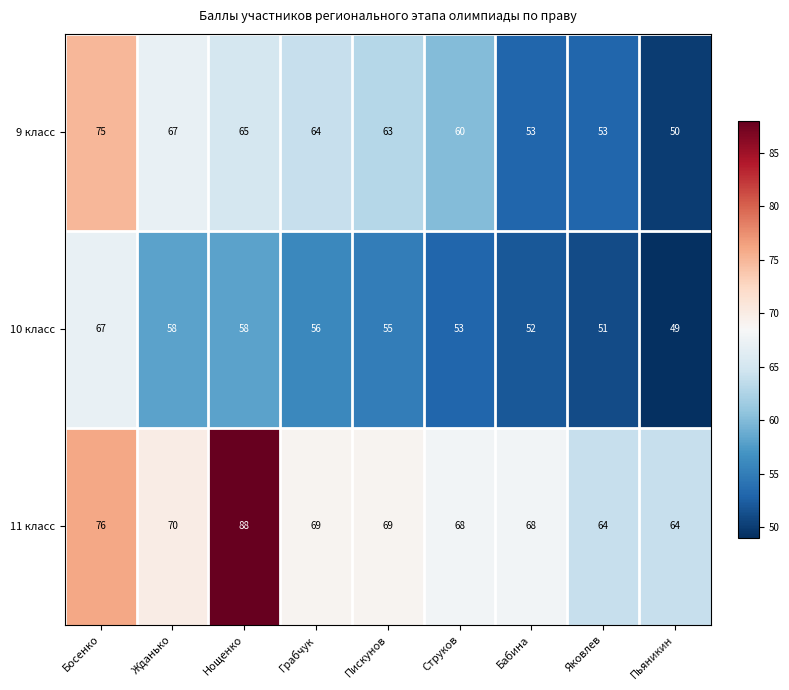

True or false: 10 класс has a value of 35 at Пискунов.

False